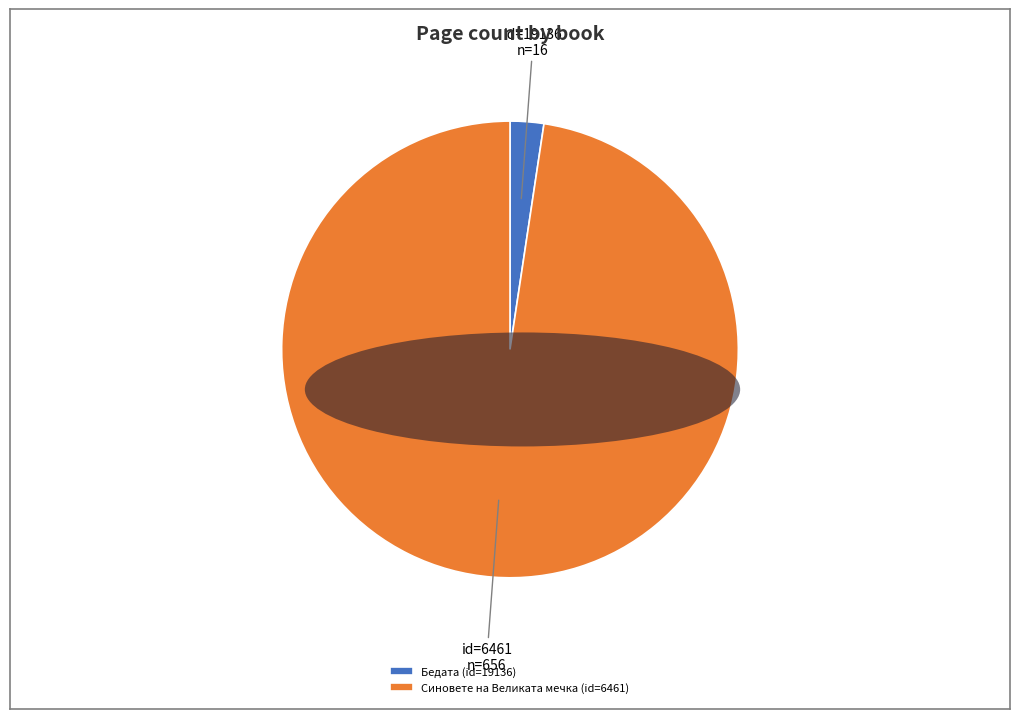

Is the sum of Синовете на Великата мечка (id=6461) and Бедата (id=19136) greater than half?

Yes